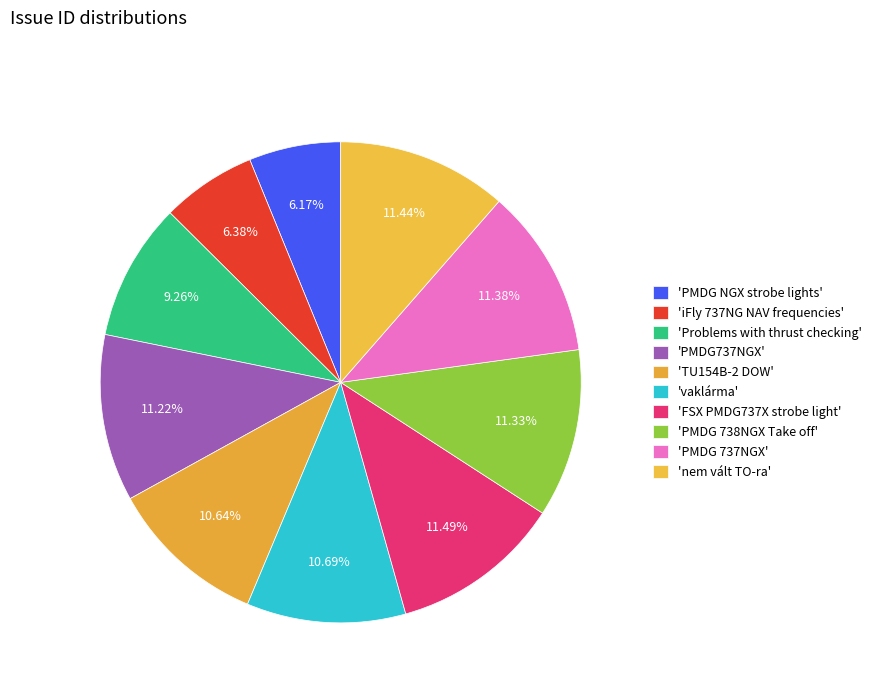

Count the number of slices in the pie.

10